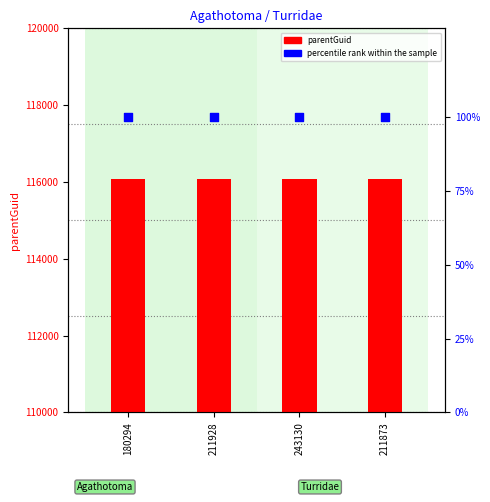

Which series reaches the maximum Y coordinate?

parentGuid